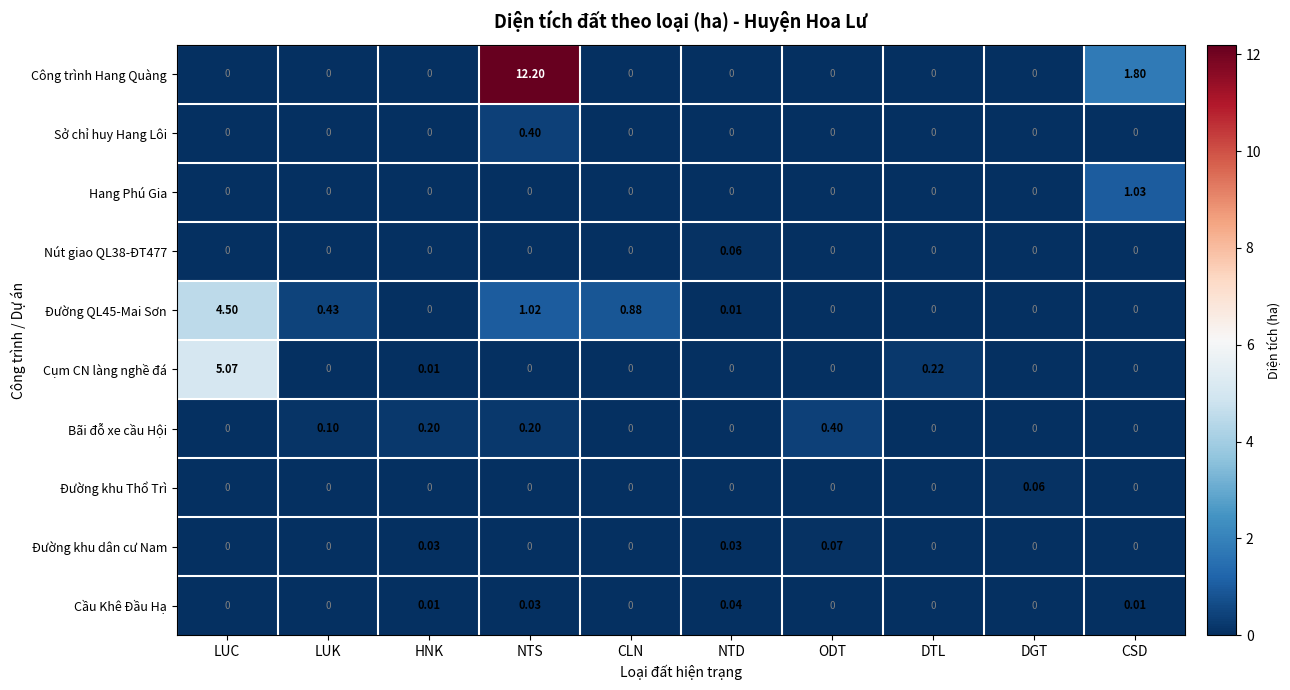

Which series has the widest spread of values?

Công trình Hang Quàng